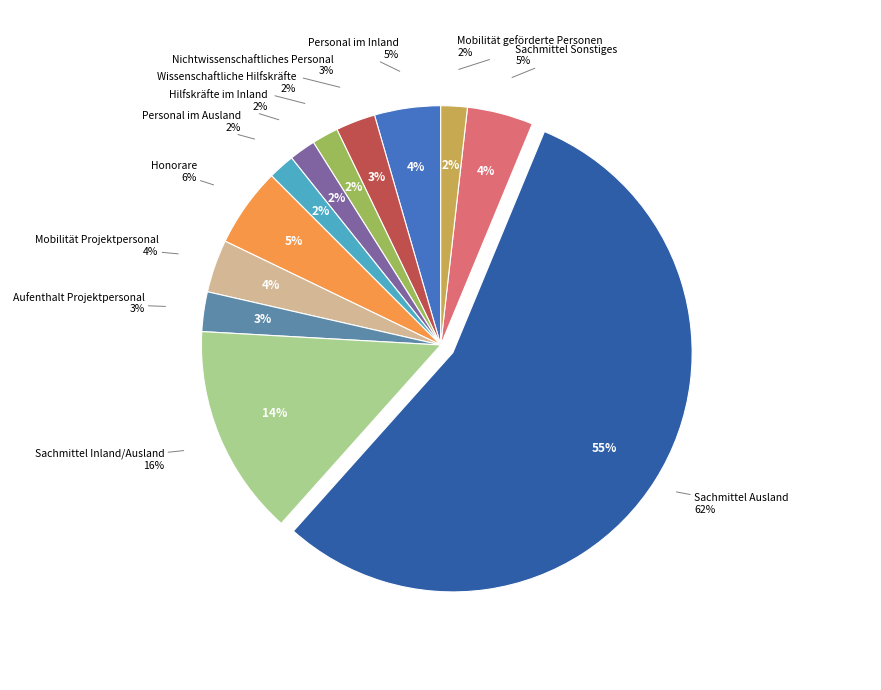

To the nearest percent, what is the combined percentage of Sachmittel Inland/Ausland and Nichtwissenschaftliches Personal?

17%